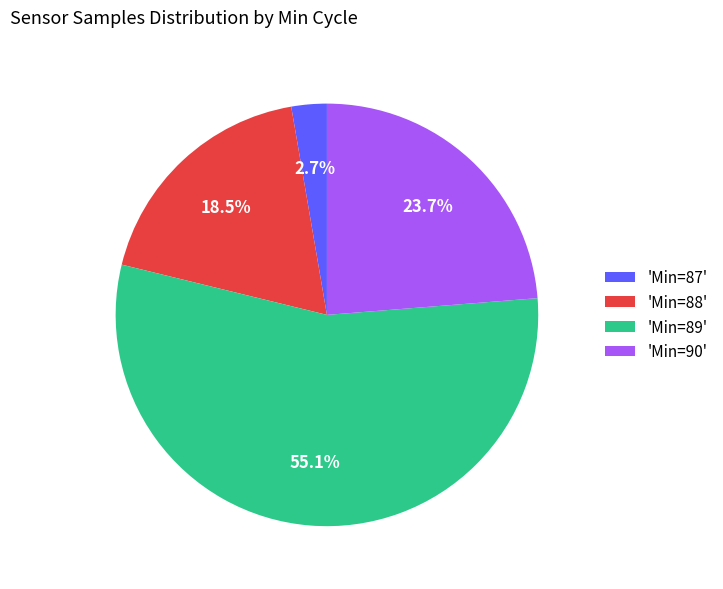

What is the total percentage of 'Min=87' and 'Min=89'?

57.8%